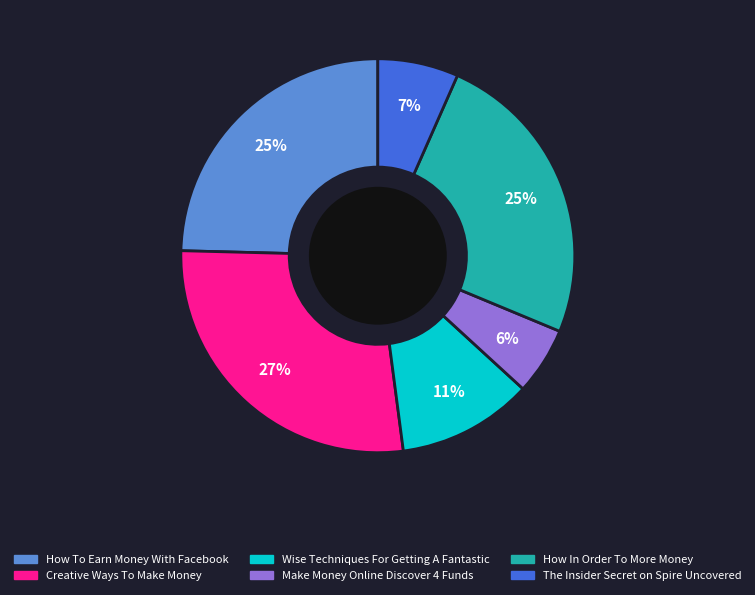

Between Make Money Online Discover 4 Funds and Wise Techniques For Getting A Fantastic, which is larger?

Wise Techniques For Getting A Fantastic